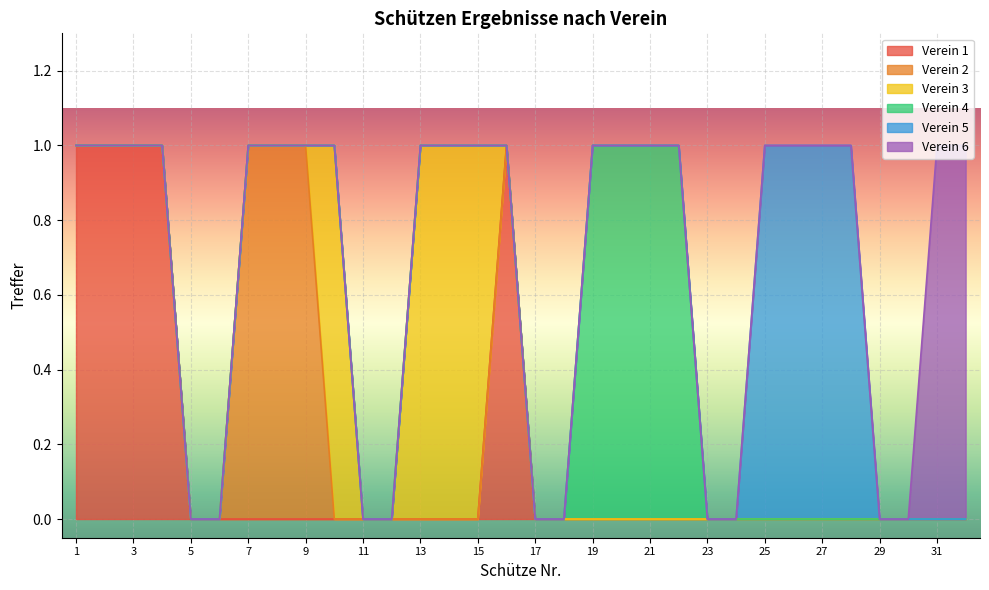

True or false: Verein 1 has a value of 1 at 2.

True